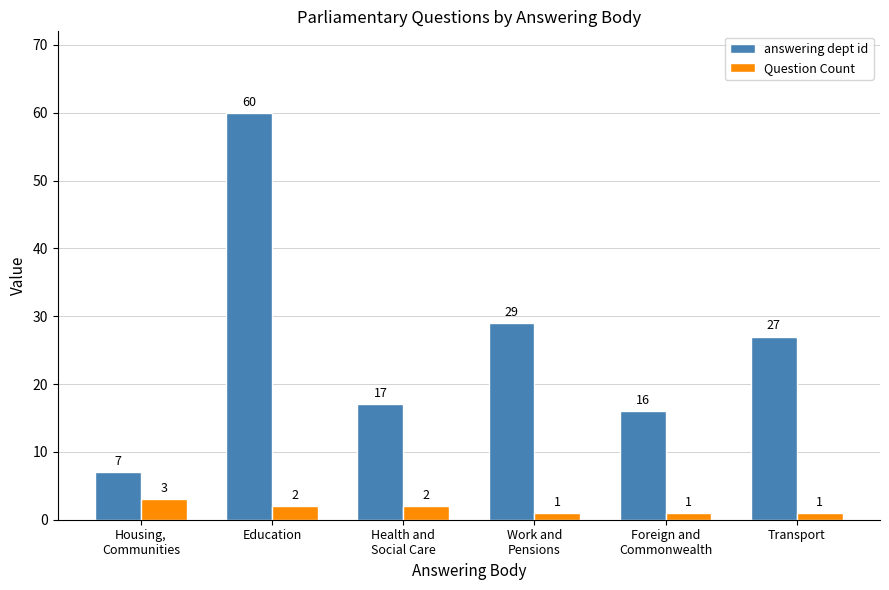

Reading left to right, extract all data points from this chart.

answering dept id: Housing,
Communities=7	Education=60	Health and
Social Care=17	Work and
Pensions=29	Foreign and
Commonwealth=16	Transport=27
Question Count: Housing,
Communities=3	Education=2	Health and
Social Care=2	Work and
Pensions=1	Foreign and
Commonwealth=1	Transport=1